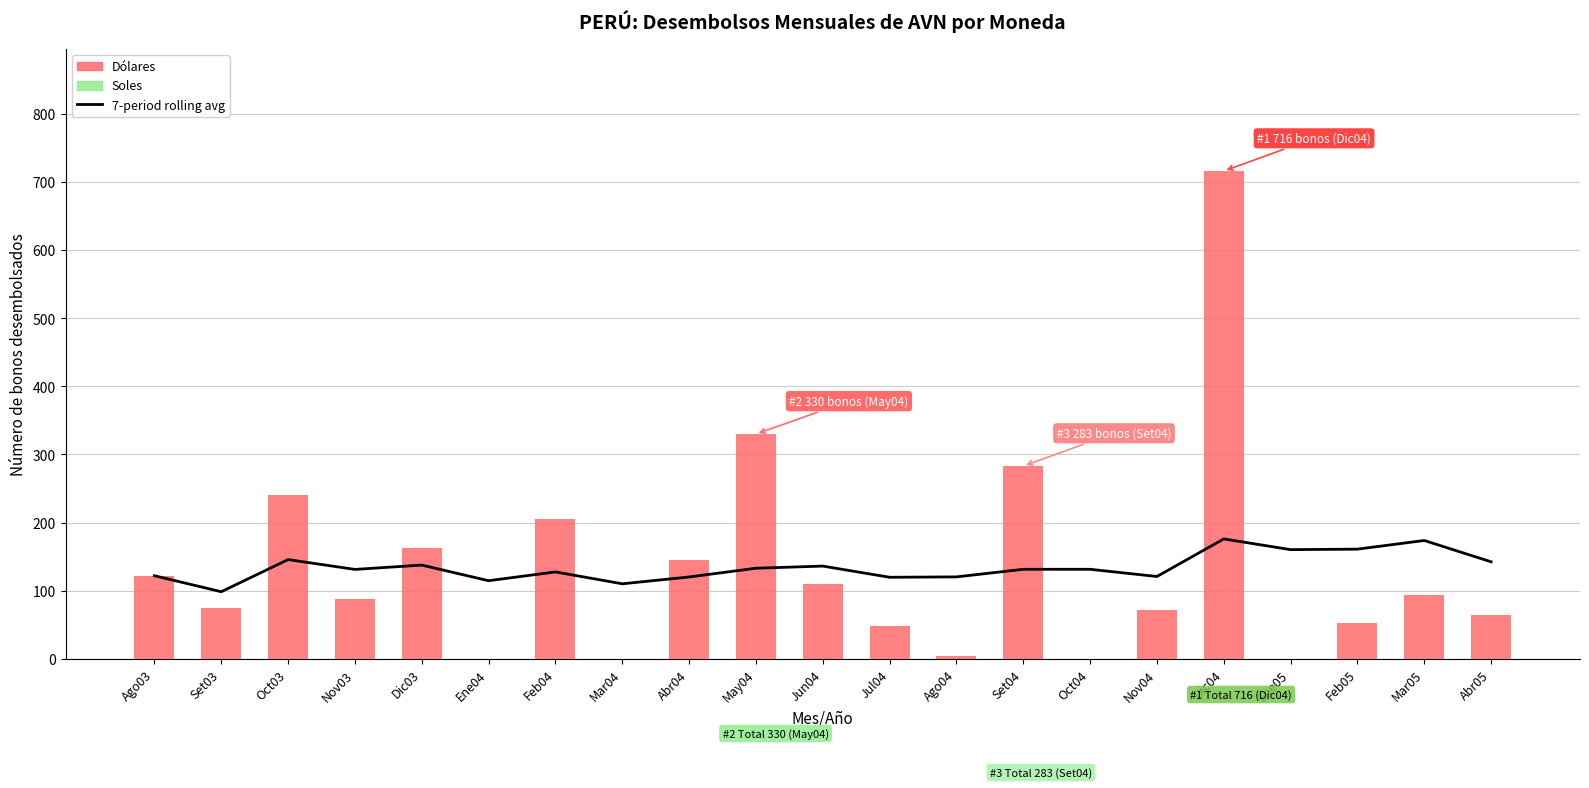

What is the difference between the highest and lowest values at Feb05?

161.0